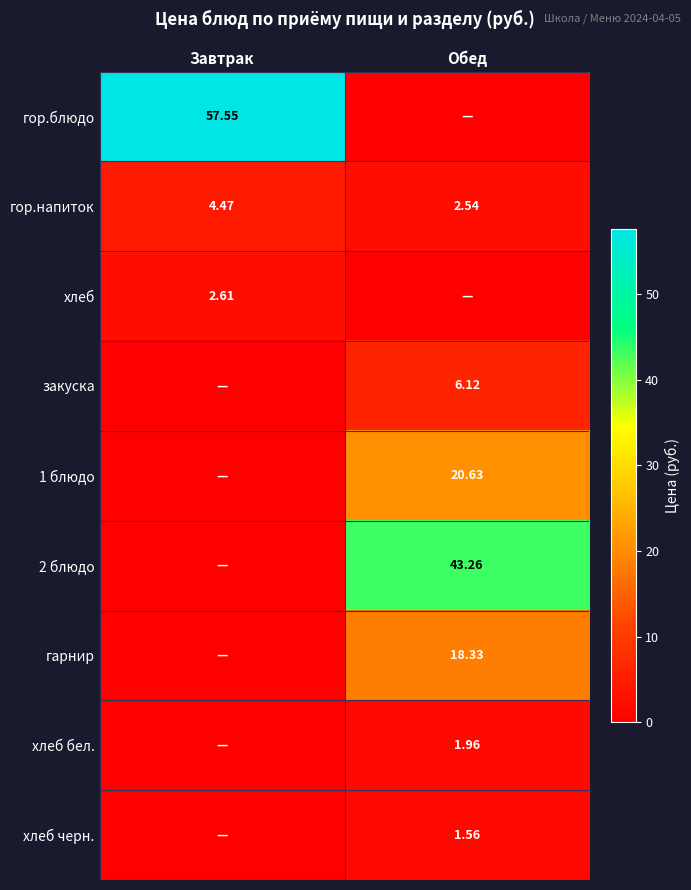

Which category has the lowest value in the гор.напиток series?

Обед